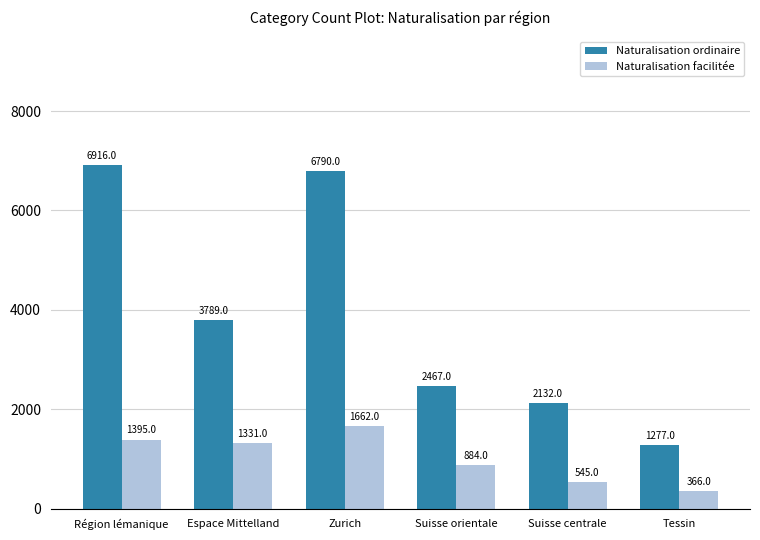

What is the label of the 1st bar from the right?

Tessin